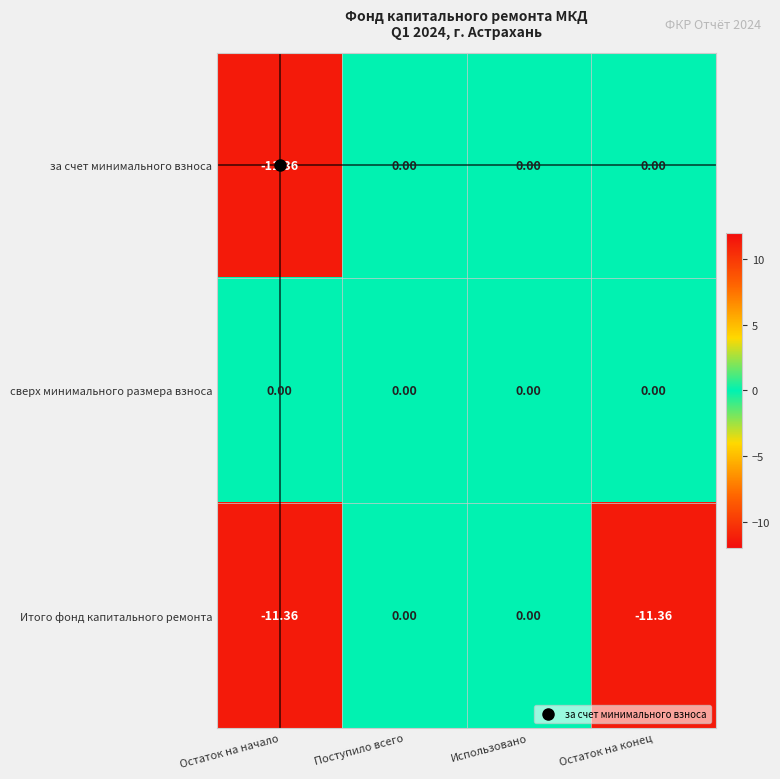

Which series changed the most between Использовано and Остаток на конец?

Итого фонд капитального ремонта